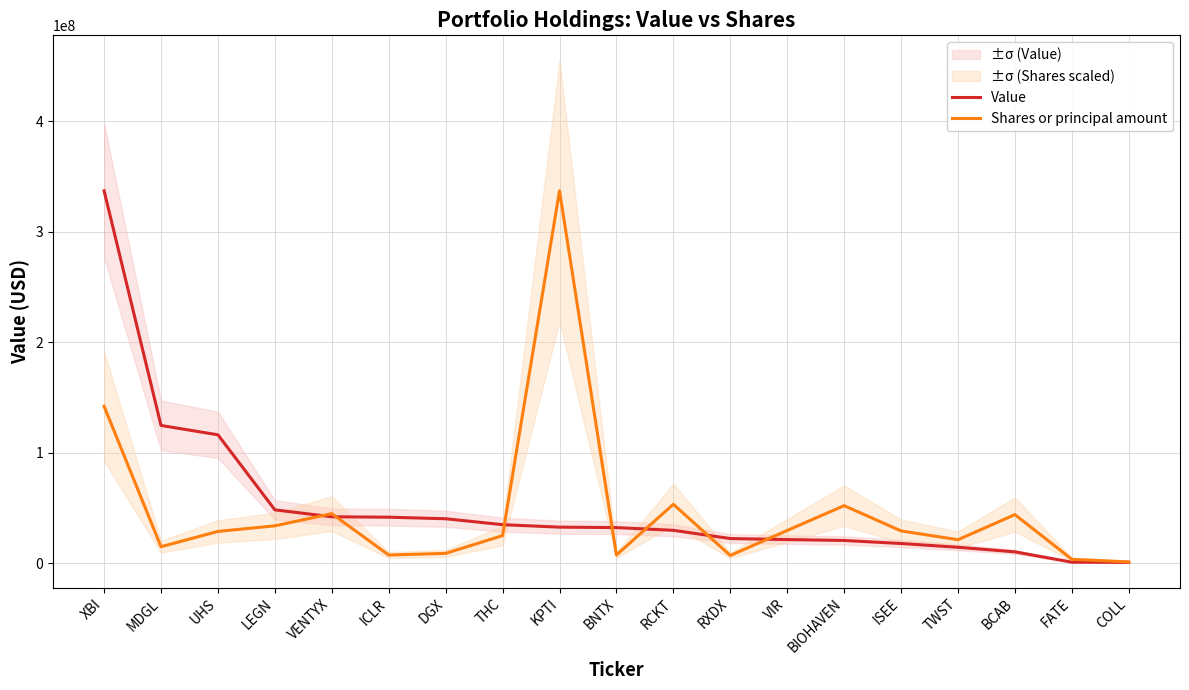

How many distinct data groups are displayed?

2